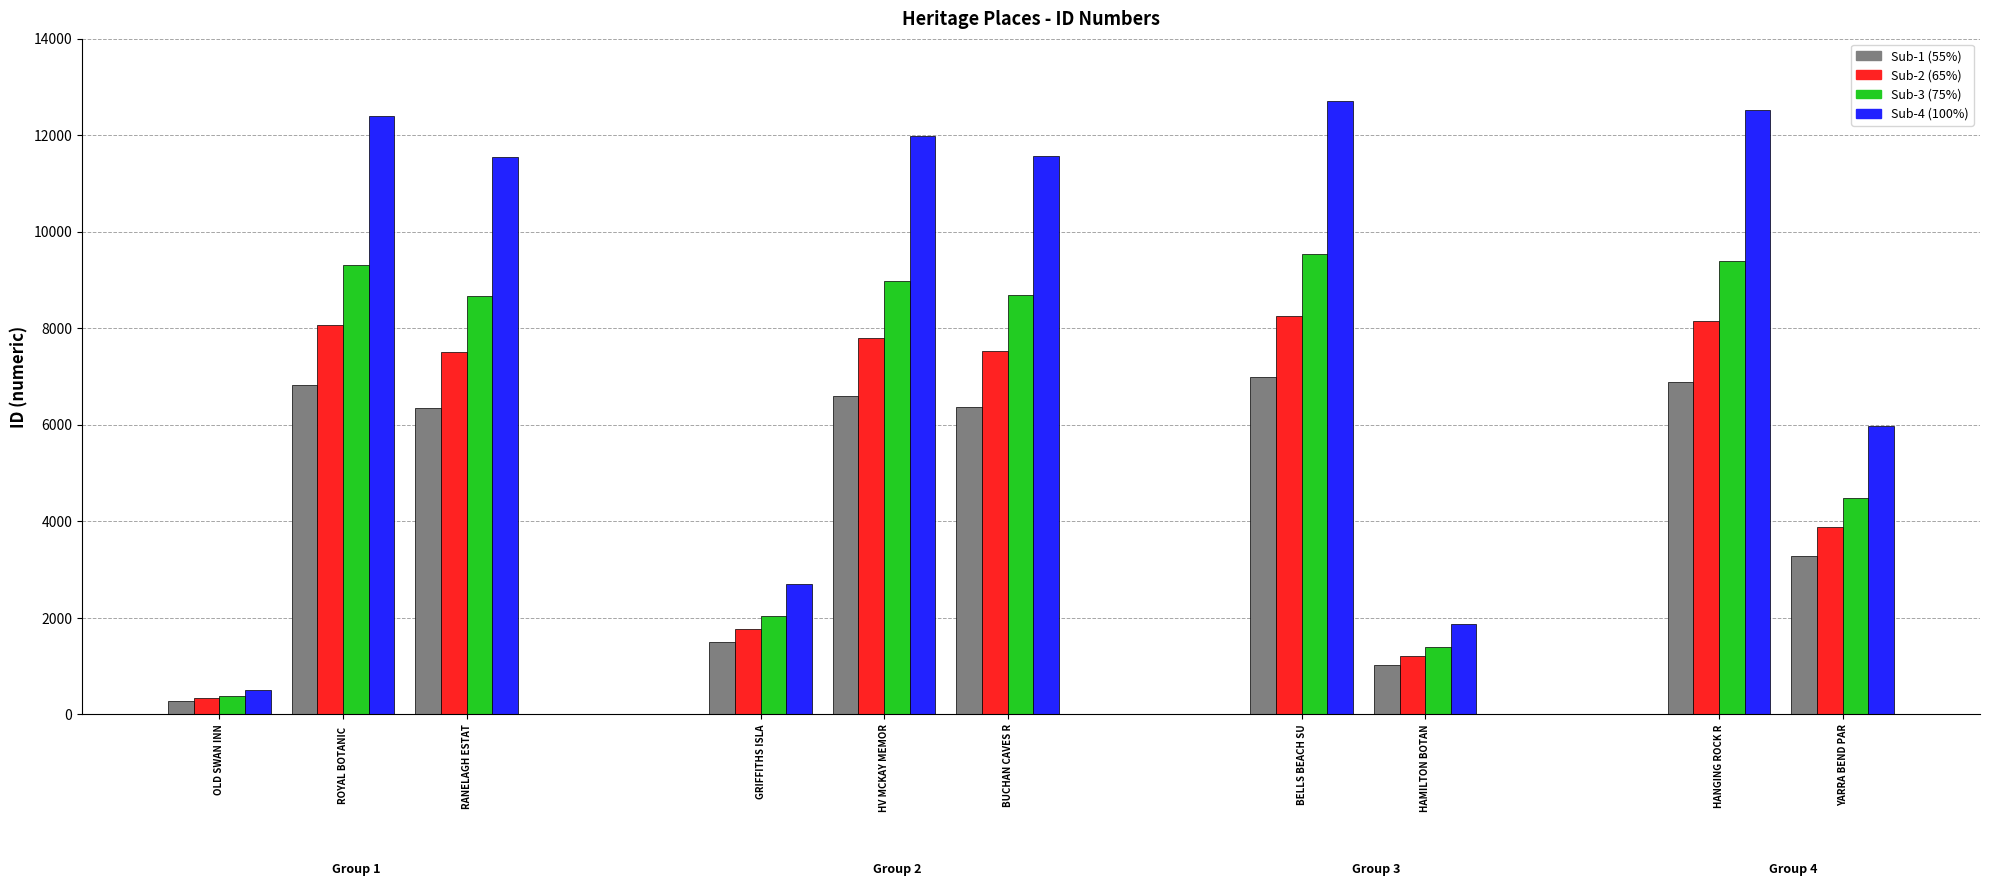

How many bars are there in total?

10